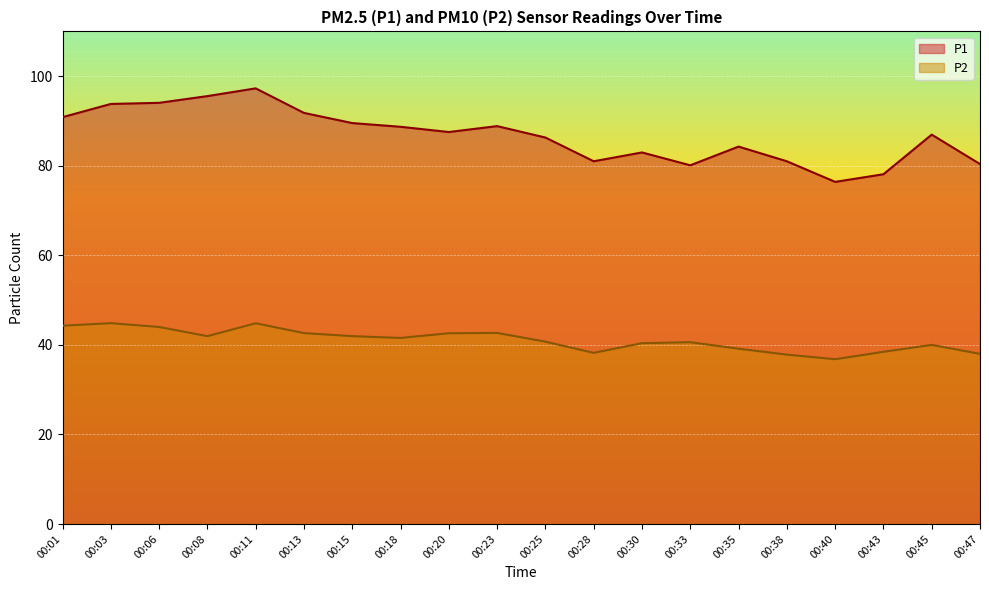

True or false: P2 and P1 cross at least once.

False